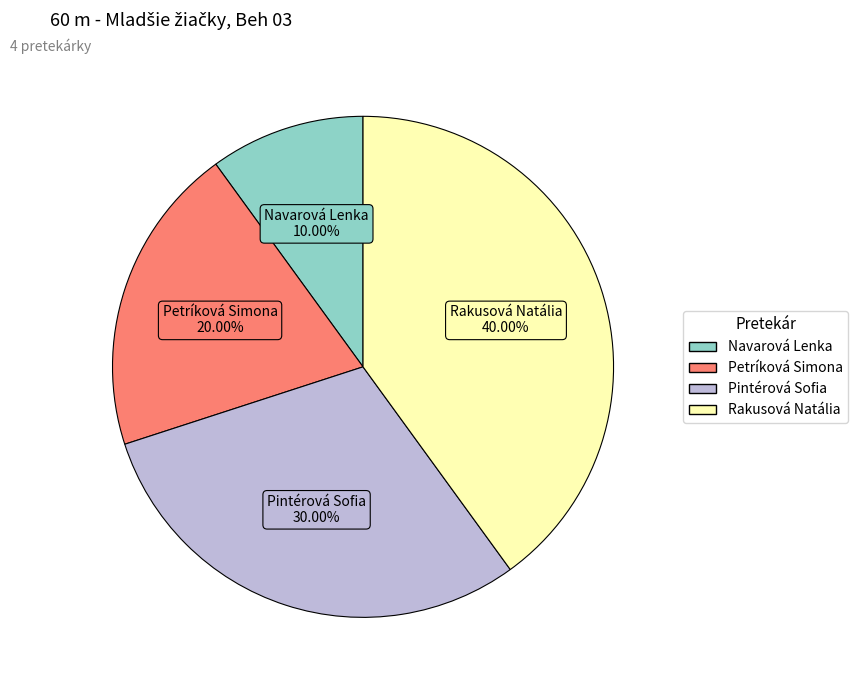

Between Petríková Simona and Rakusová Natália, which is larger?

Rakusová Natália